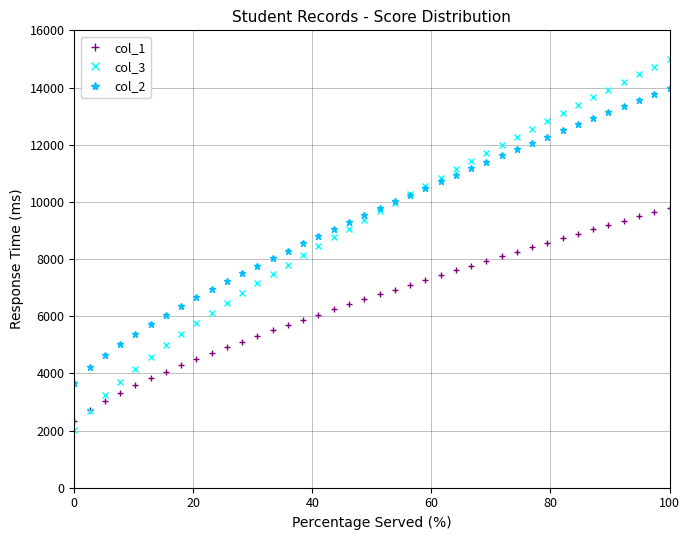

Count the number of data series in this chart.

3